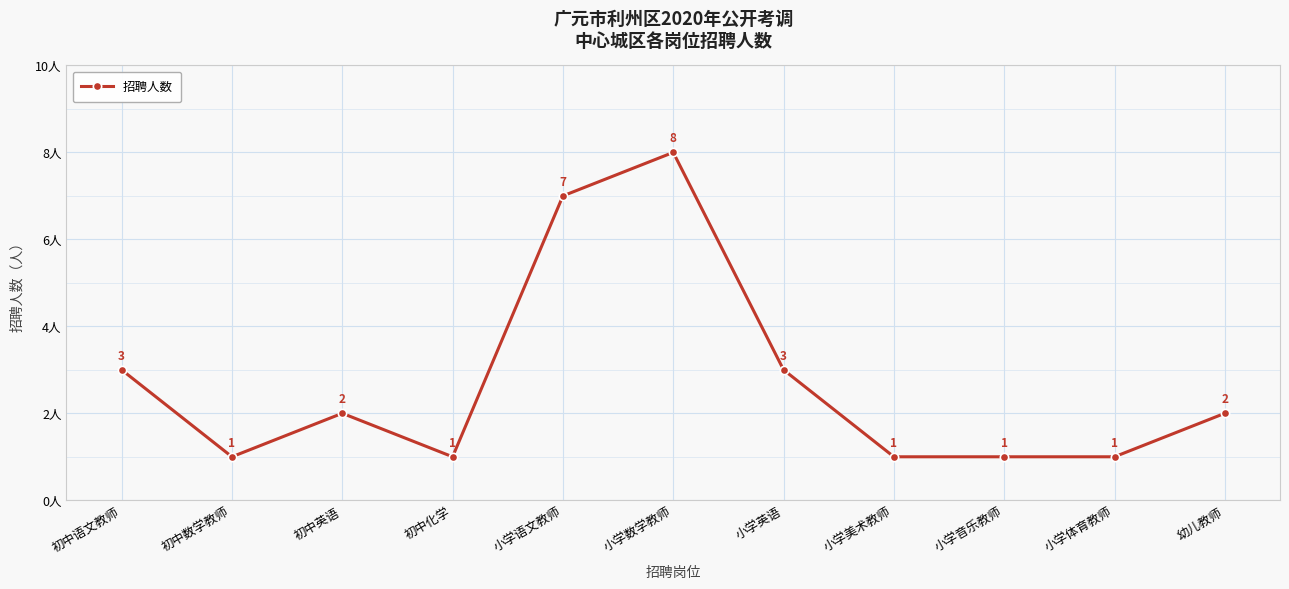

The value at 初中语文教师 is 4. True or false?

False